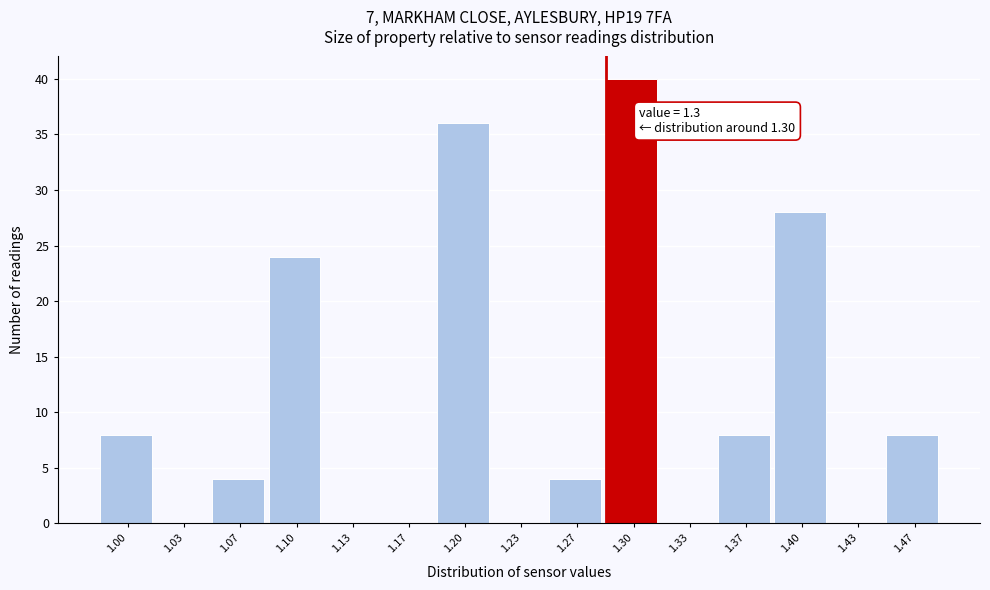

Reading right to left, list all the values displayed in this chart.

1.47=8	1.43=0	1.40=28	1.37=8	1.33=0	1.30=40	1.27=4	1.23=0	1.20=36	1.17=0	1.13=0	1.10=24	1.07=4	1.03=0	1.00=8